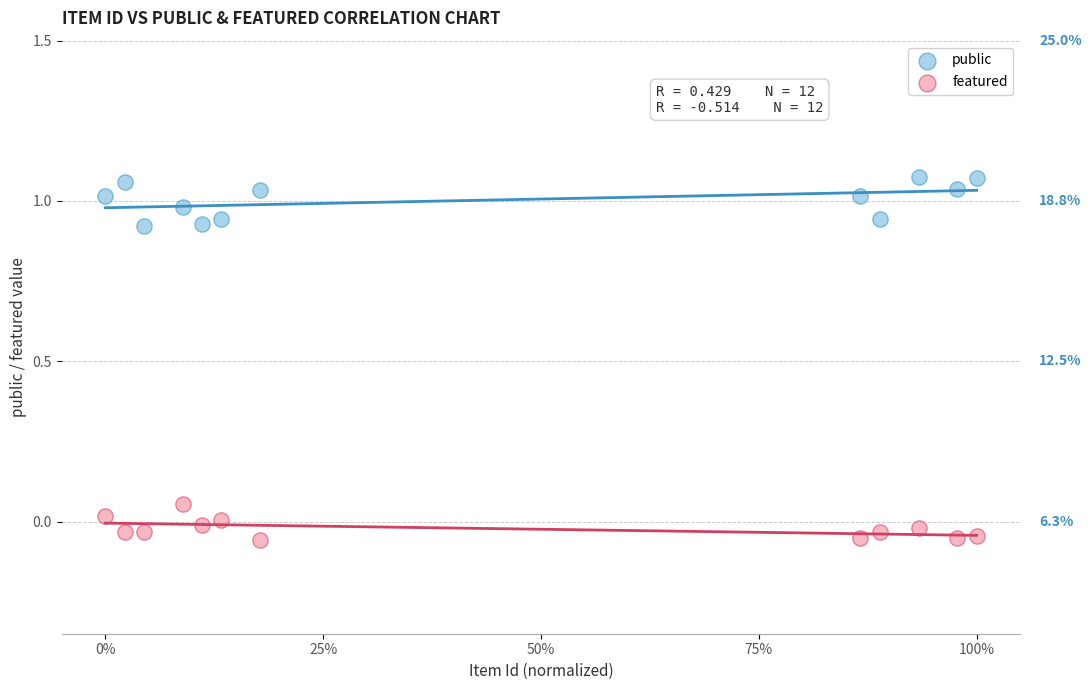

Which series reaches the maximum Y coordinate?

public